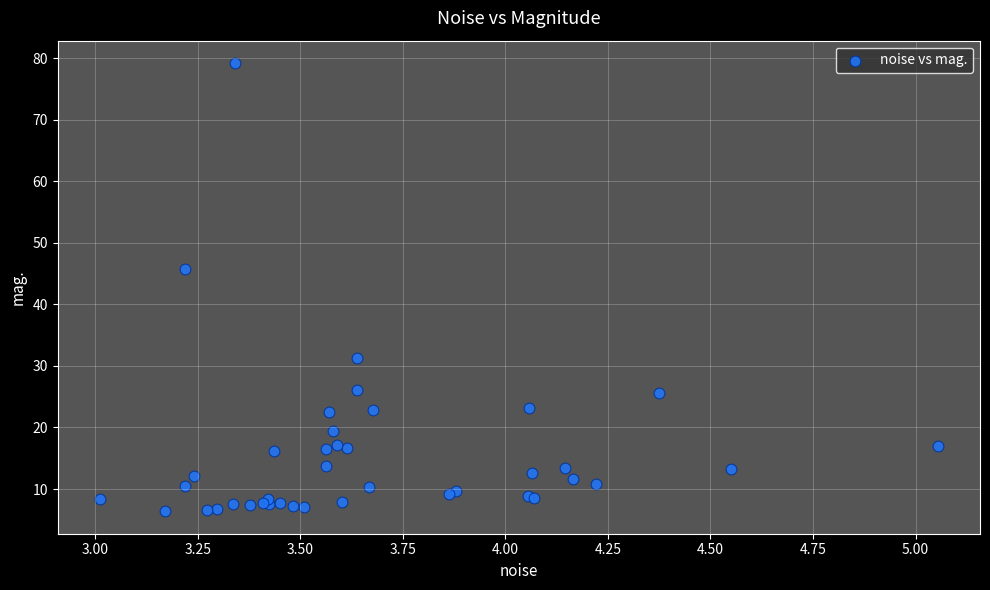

What Y value in the scatter plot is closest to 42?

45.7